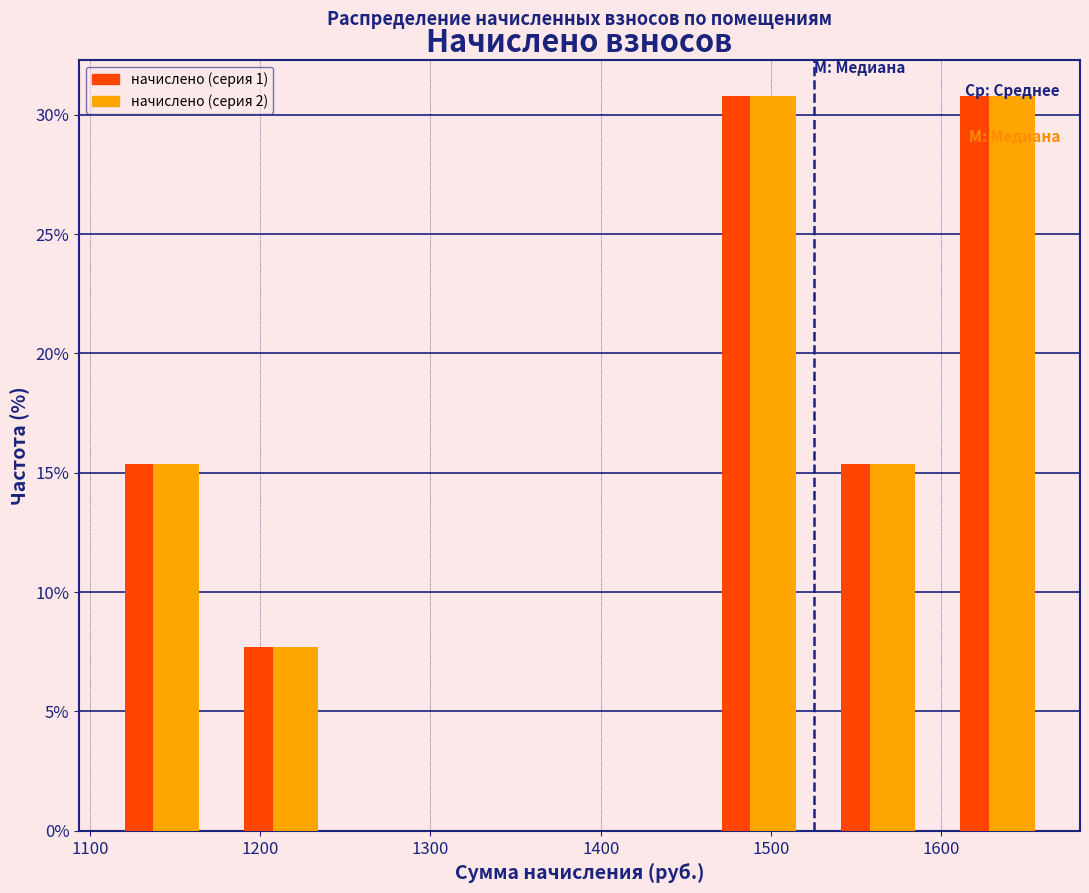

Reading left to right, transcribe this chart: for each range on the x-axis, give the height of each series' bar. Neither the bar edges nor the heights are printed on the chart, so give them approximately, as read against the axes.

1110 to 1180: начислено (серия 1)=15.5	начислено (серия 2)=15.5
1180 to 1250: начислено (серия 1)=7.5	начислено (серия 2)=7.5
1250 to 1320: начислено (серия 1)=0	начислено (серия 2)=0
1320 to 1390: начислено (серия 1)=0	начислено (серия 2)=0
1390 to 1460: начислено (серия 1)=0	начислено (серия 2)=0
1460 to 1530: начислено (серия 1)=31.0	начислено (серия 2)=31.0
1530 to 1600: начислено (серия 1)=15.5	начислено (серия 2)=15.5
1600 to 1670: начислено (серия 1)=31.0	начислено (серия 2)=31.0